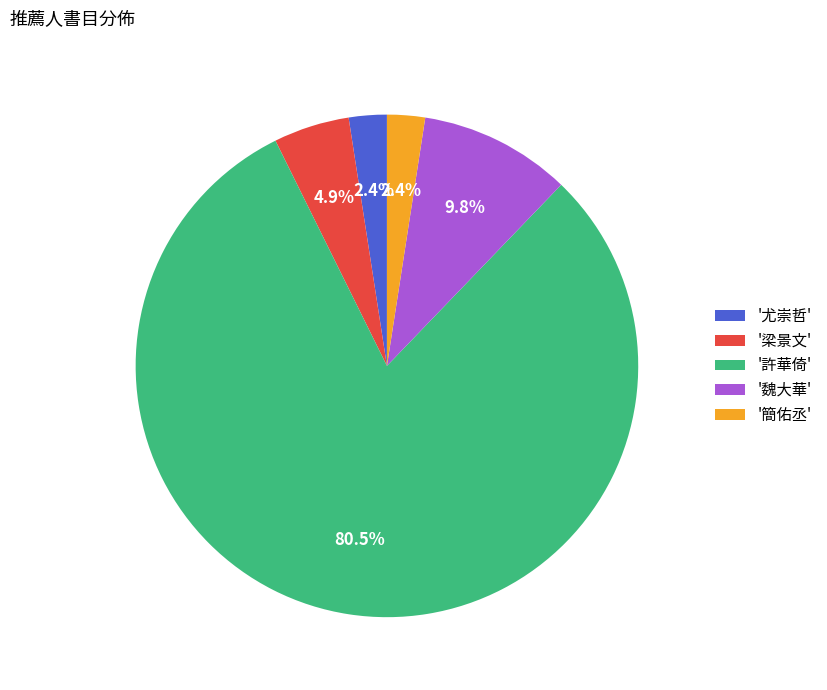

Approximately how many times larger is the value at '簡佑丞' compared to '梁景文'?

0.5